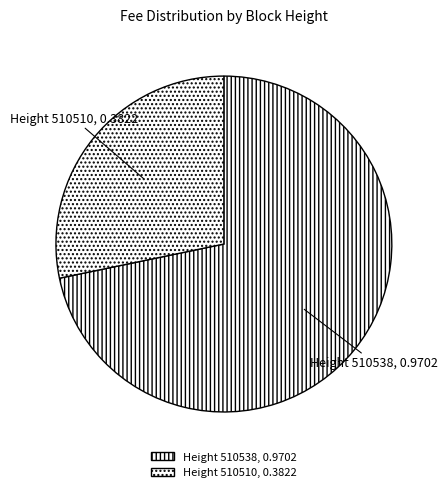

Is there a majority slice in this chart?

Yes